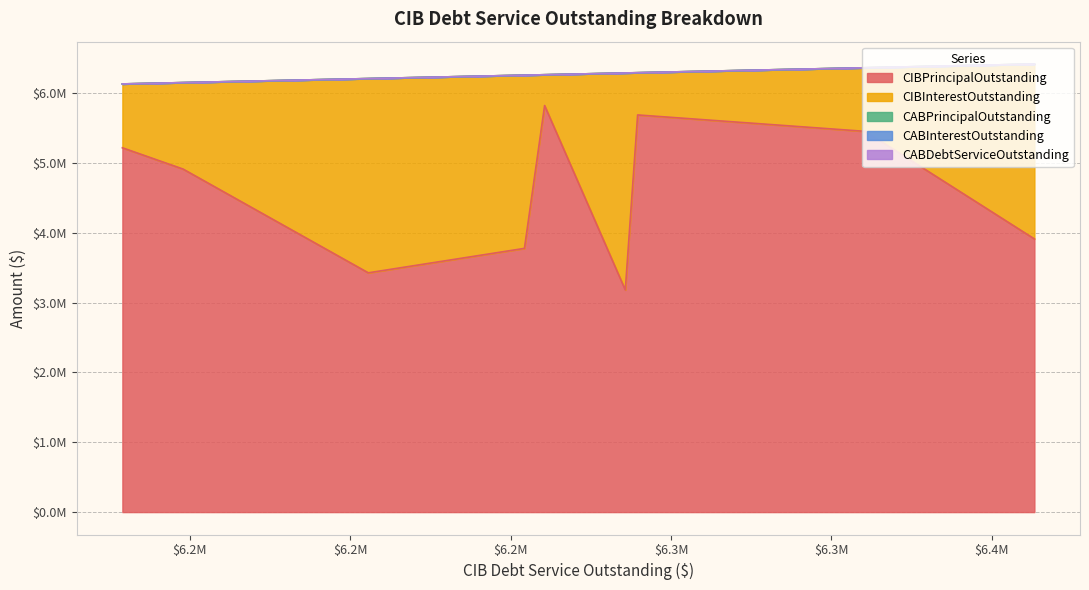

Does the chart display data point markers on the line(s)?

No